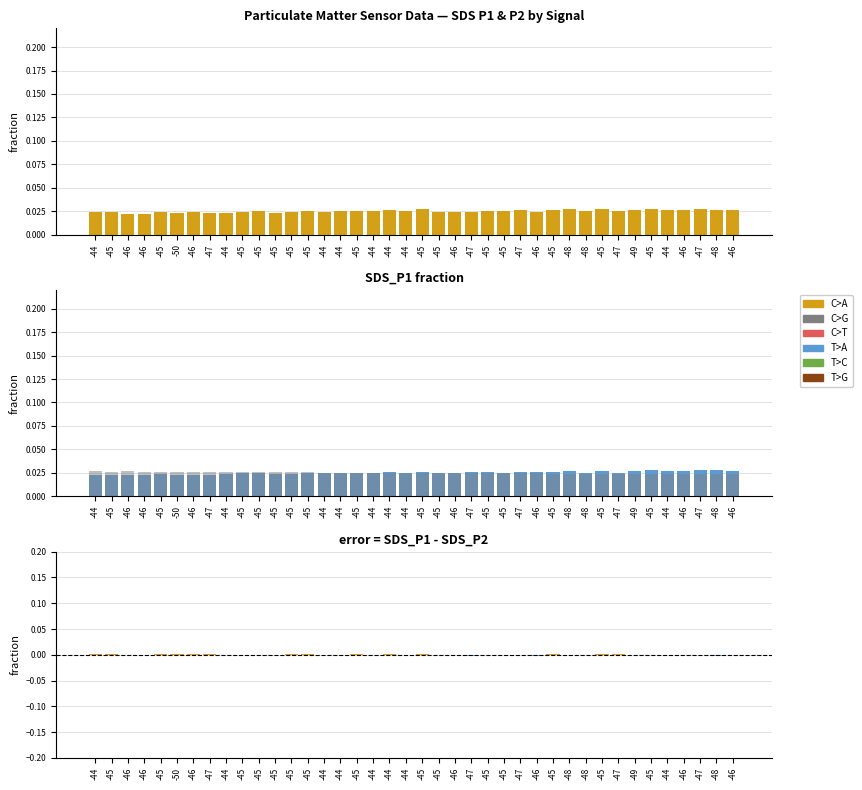

The SDS_P1 - SDS_P2 series shows -0.0 at -45. True or false?

False